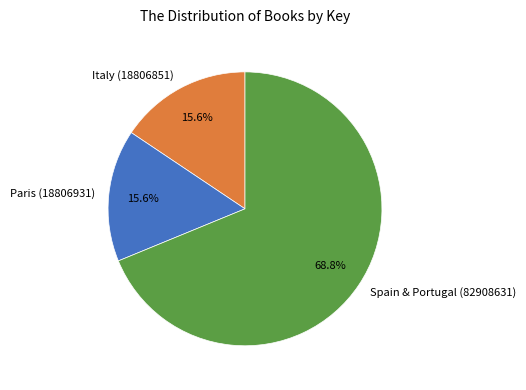

To the nearest percent, what is the average slice percentage?

33%